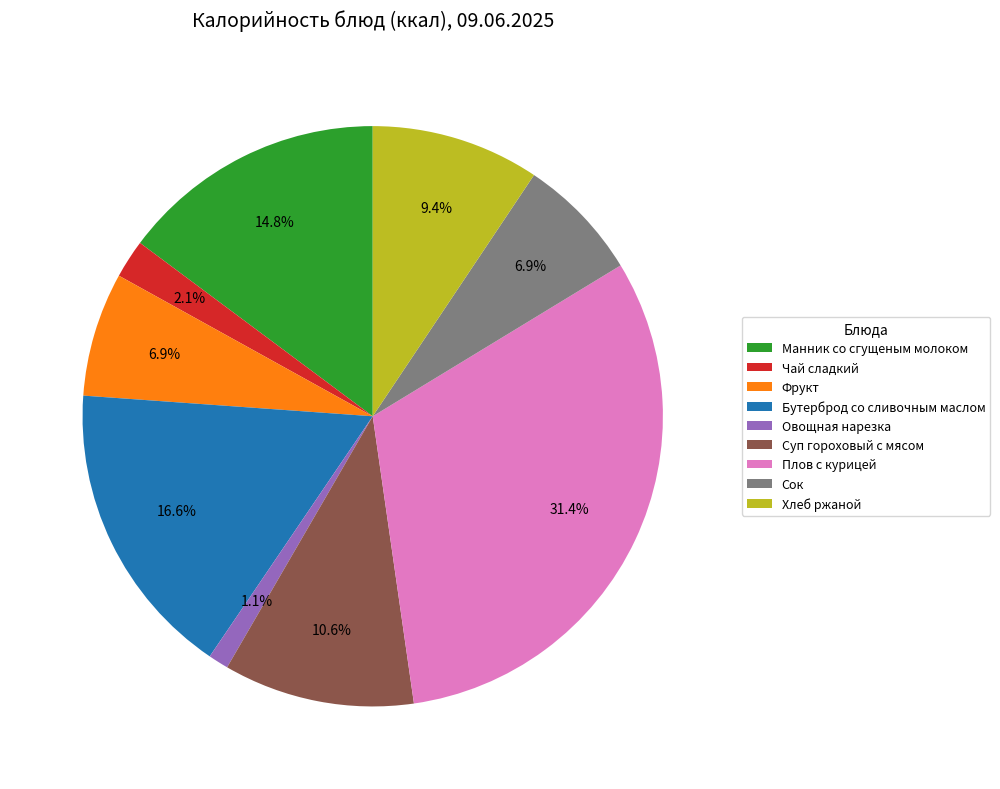

To the nearest percent, what portion does Бутерброд со сливочным маслом represent?

17%